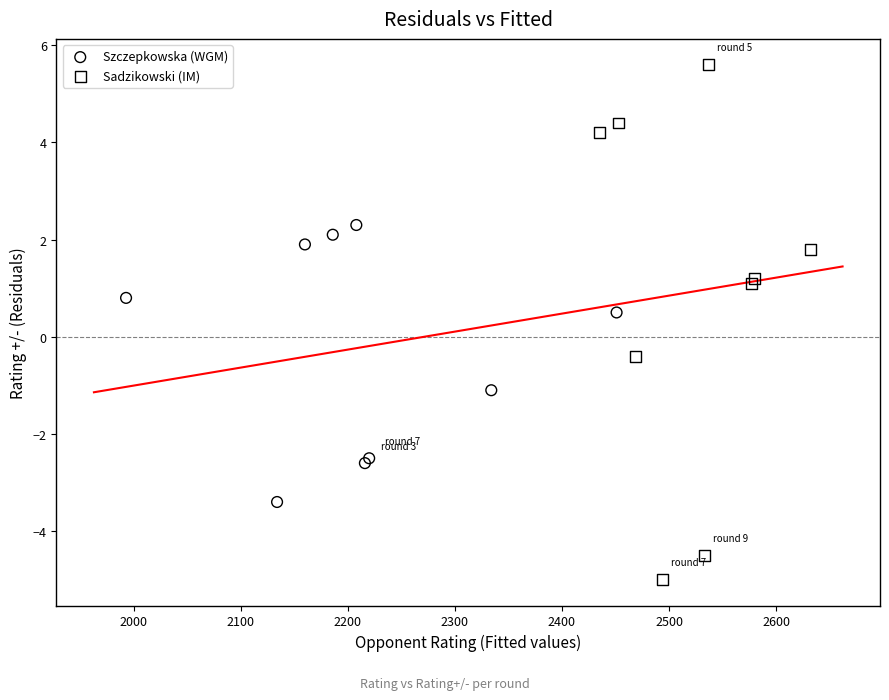

Which series contains the highest Y value?

Sadzikowski (IM)